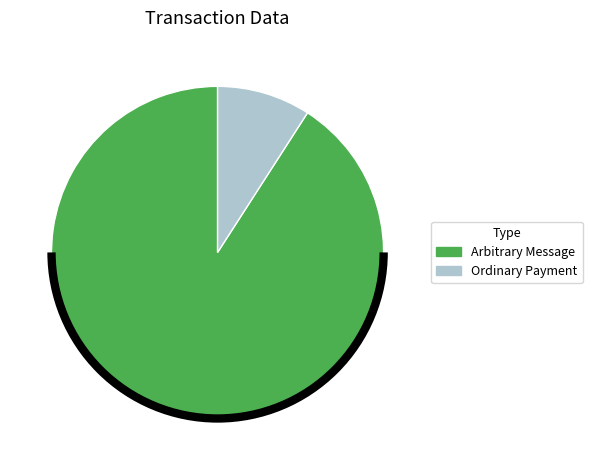

Count the number of slices in the pie.

2